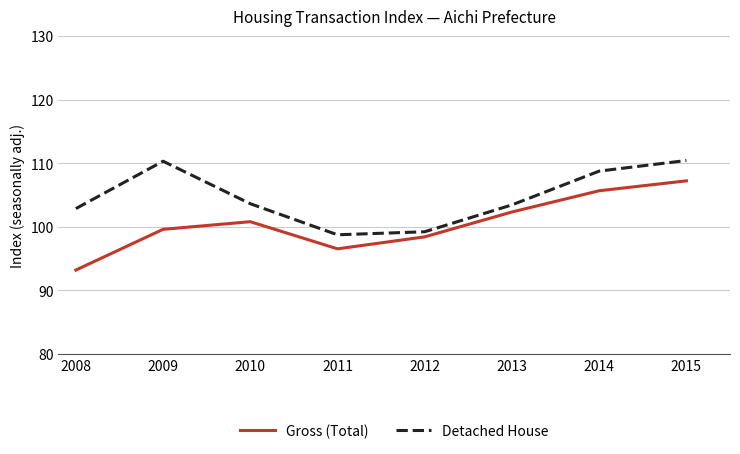

At which category does the chart reach its minimum across all series?

2008